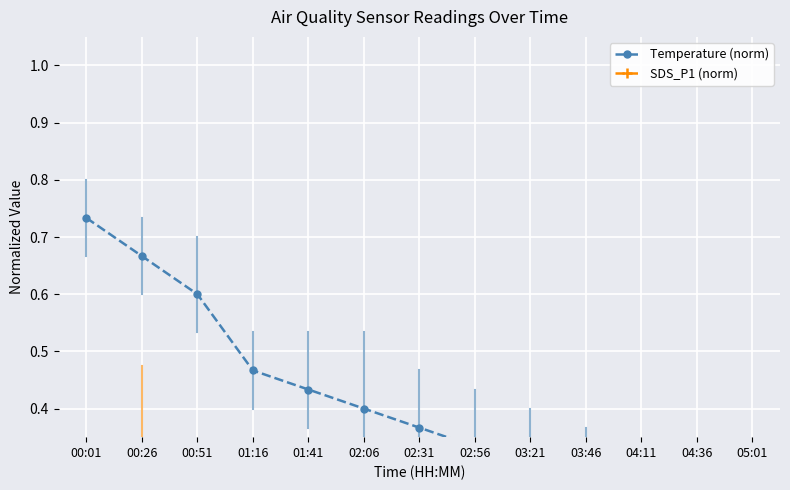

At how many categories does at least one series exceed 0?

13